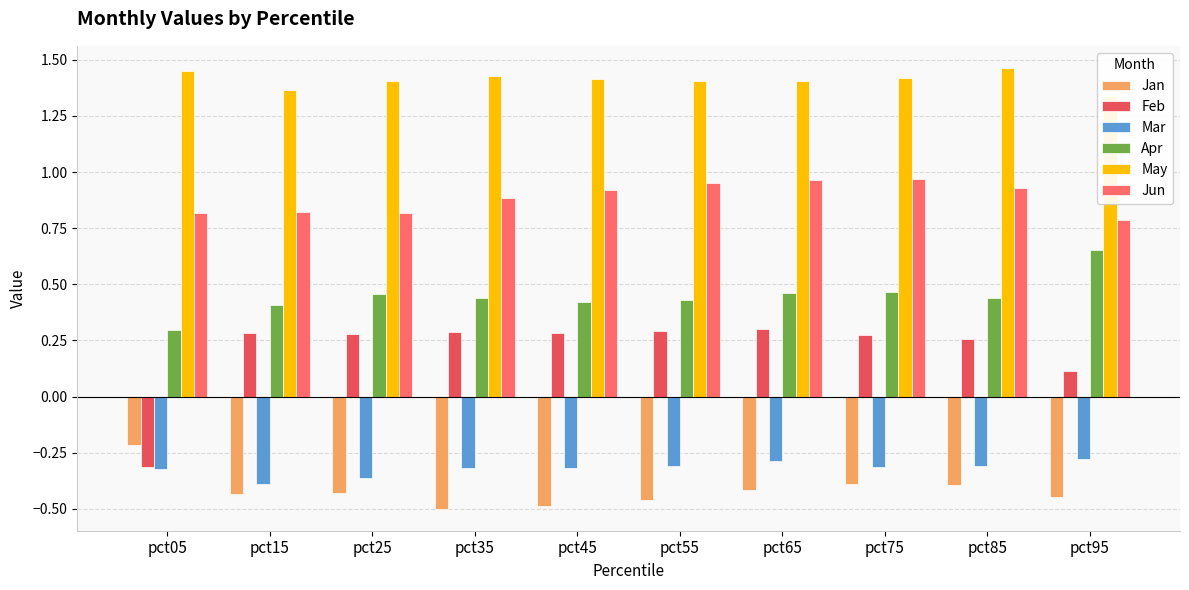

At pct25, list the series in order from smallest to largest.

Jan, Mar, Feb, Apr, Jun, May